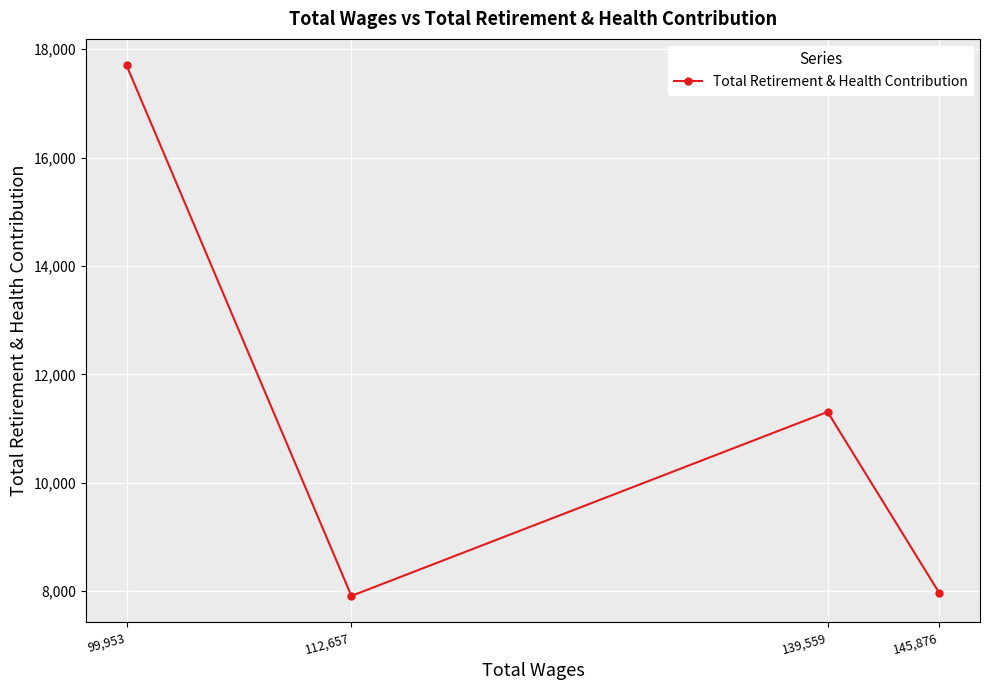

Is this an area chart (filled region under the line)?

No